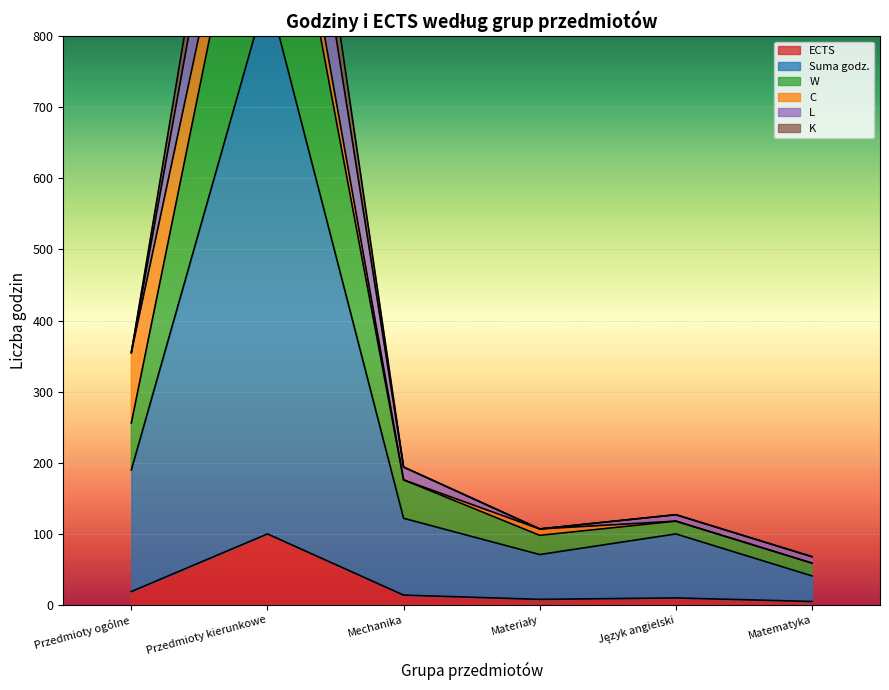

Reading right to left, extract all data points from this chart.

ECTS: 5	10	8	14	100	19
Suma godz.: 41	100	71	122	864	190
W: 59	118	98	176	1197	256
K: 68	127	107	194	1498	355